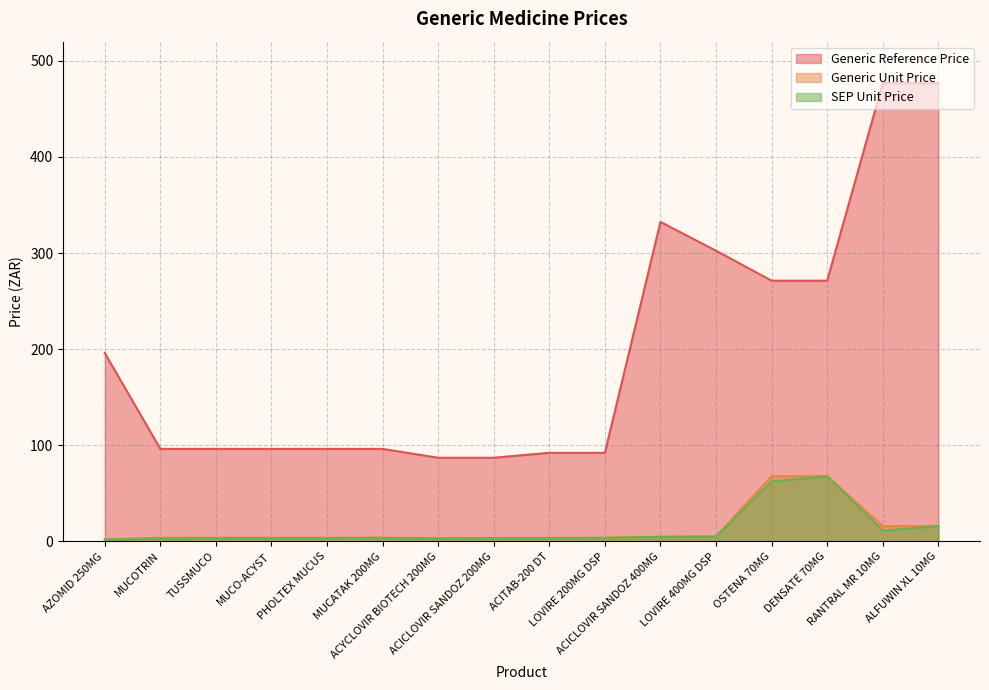

What position from the right is PHOLTEX MUCUS?

12